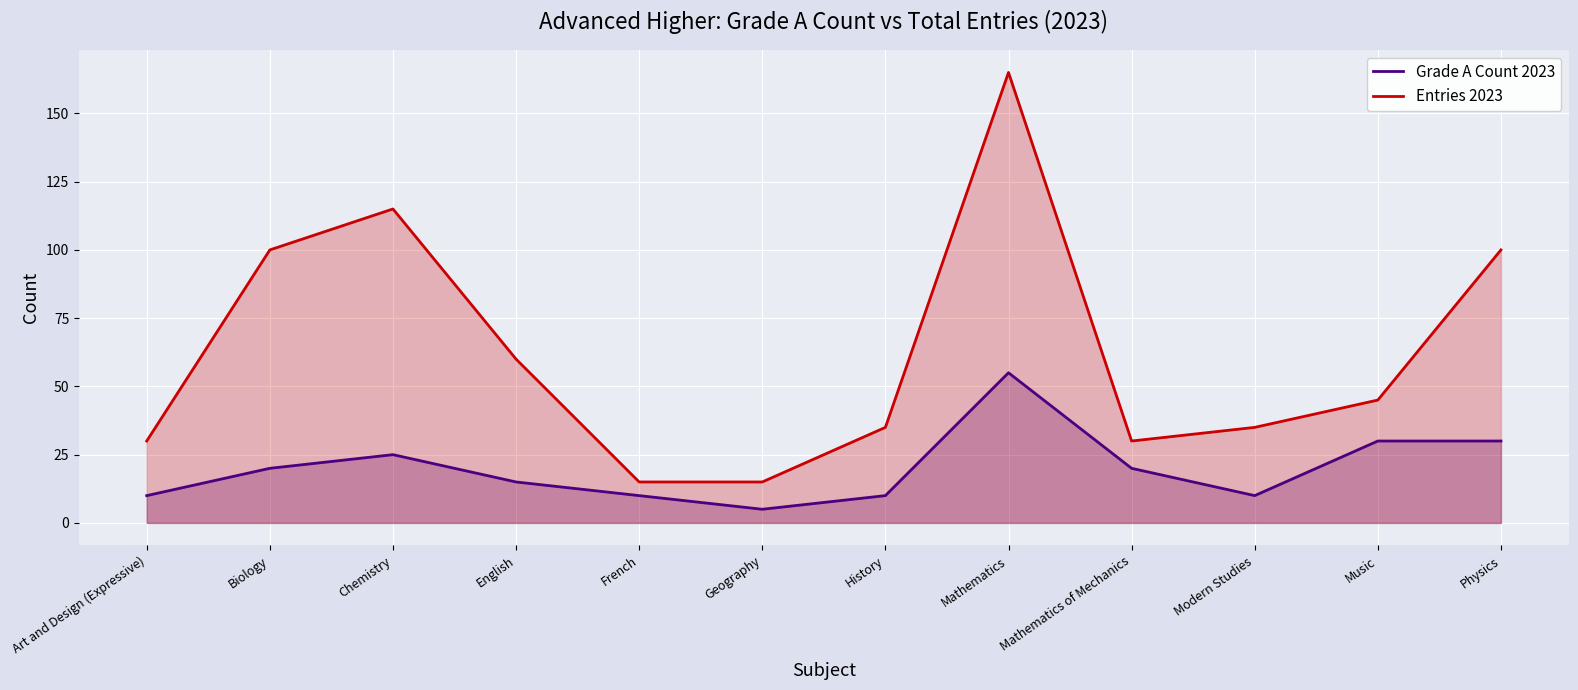

Reading left to right, list all the values displayed in this chart.

Grade A Count 2023: Art and Design (Expressive)=10	Biology=20	Chemistry=25	English=15	French=10	Geography=5	History=10	Mathematics=55	Mathematics of Mechanics=20	Modern Studies=10	Music=30	Physics=30
Entries 2023: Art and Design (Expressive)=30	Biology=100	Chemistry=115	English=60	French=15	Geography=15	History=35	Mathematics=165	Mathematics of Mechanics=30	Modern Studies=35	Music=45	Physics=100